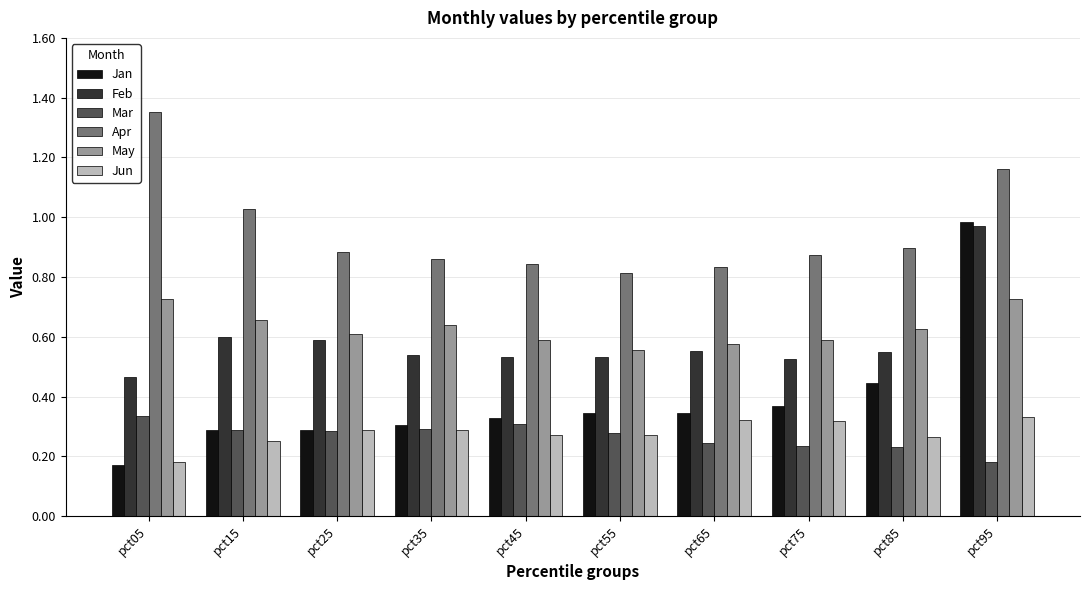

At which label does Jun reach its minimum?

pct05